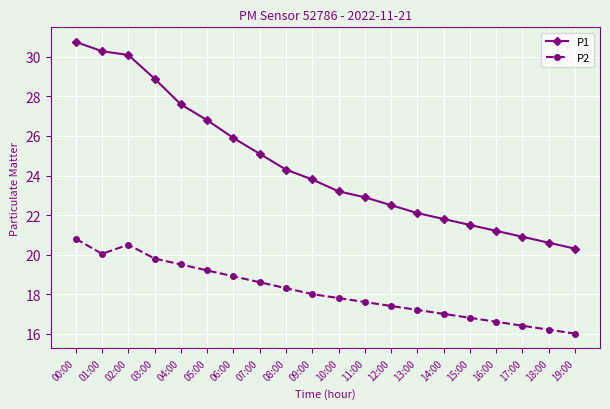

What is the maximum value shown in the chart?

30.8